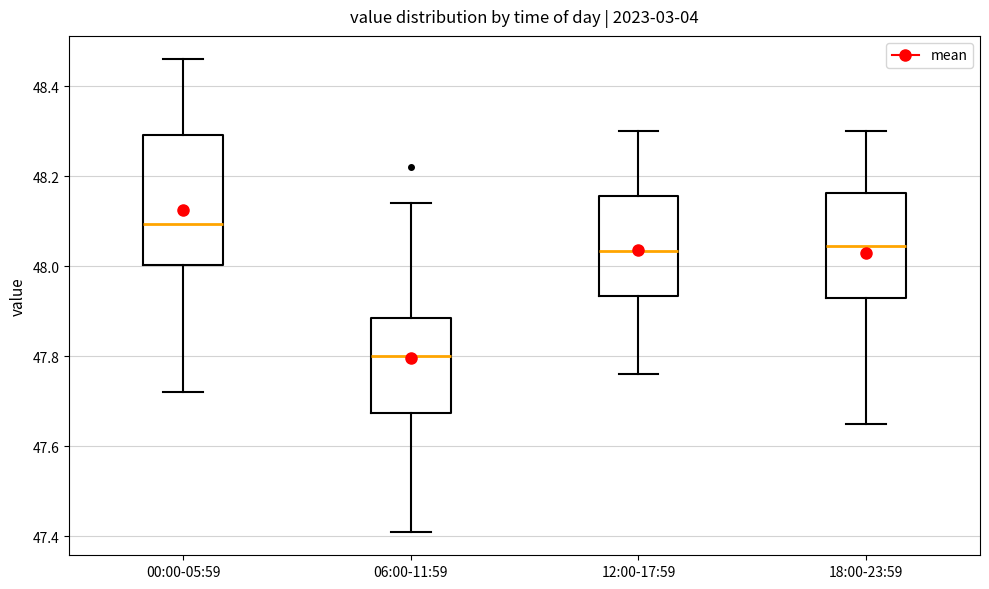

Which box's median line is the lowest?

06:00-11:59